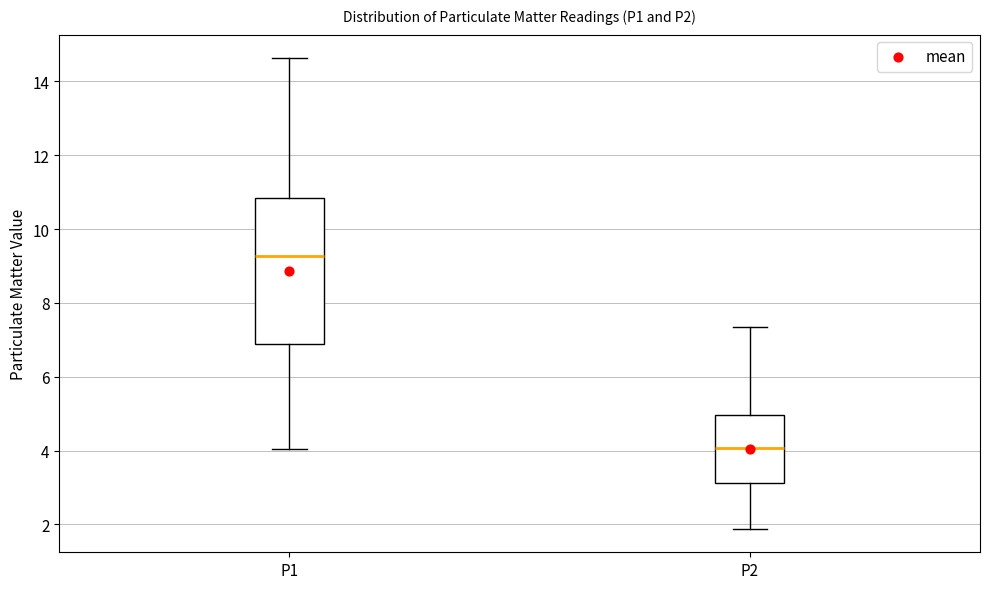

Reading left to right, read every box against the y-axis: the position of its median line, the range the box covers, and the ends of its whiskers. The values are not printed on the chart, so give them approximately, as read against the axis.

P1: median 9.2, box 6.8 to 10.8, whiskers 4.0 to 14.6
P2: median 4.0, box 3.2 to 5.0, whiskers 1.8 to 7.4